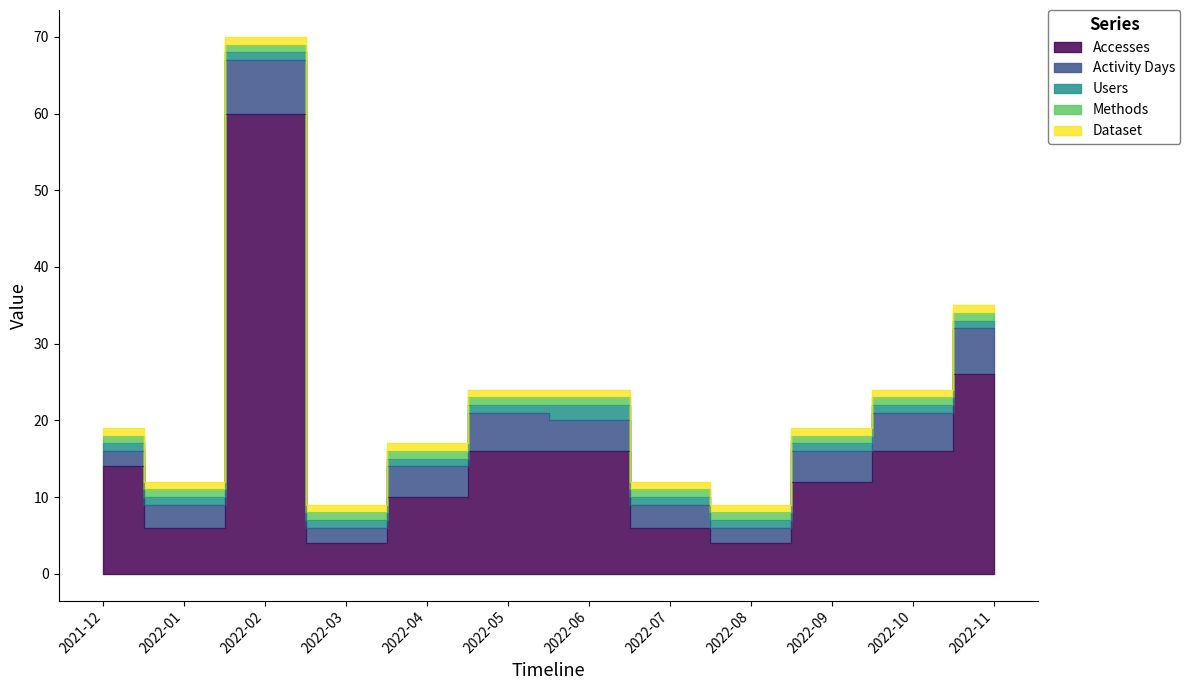

The Methods series shows 0 at 2022-05. True or false?

False